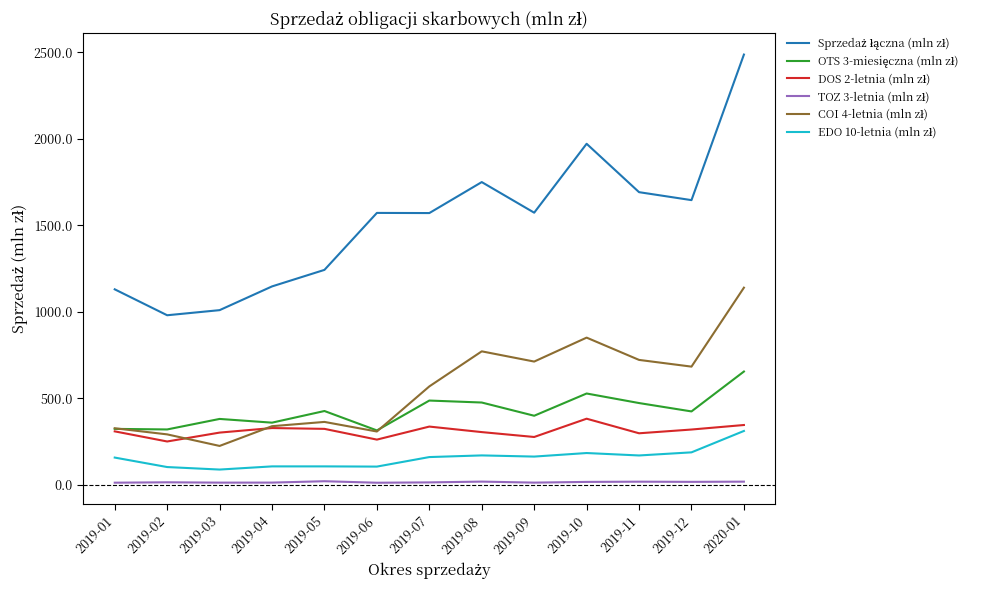

At which category is the sum across all series the highest?

2020-01